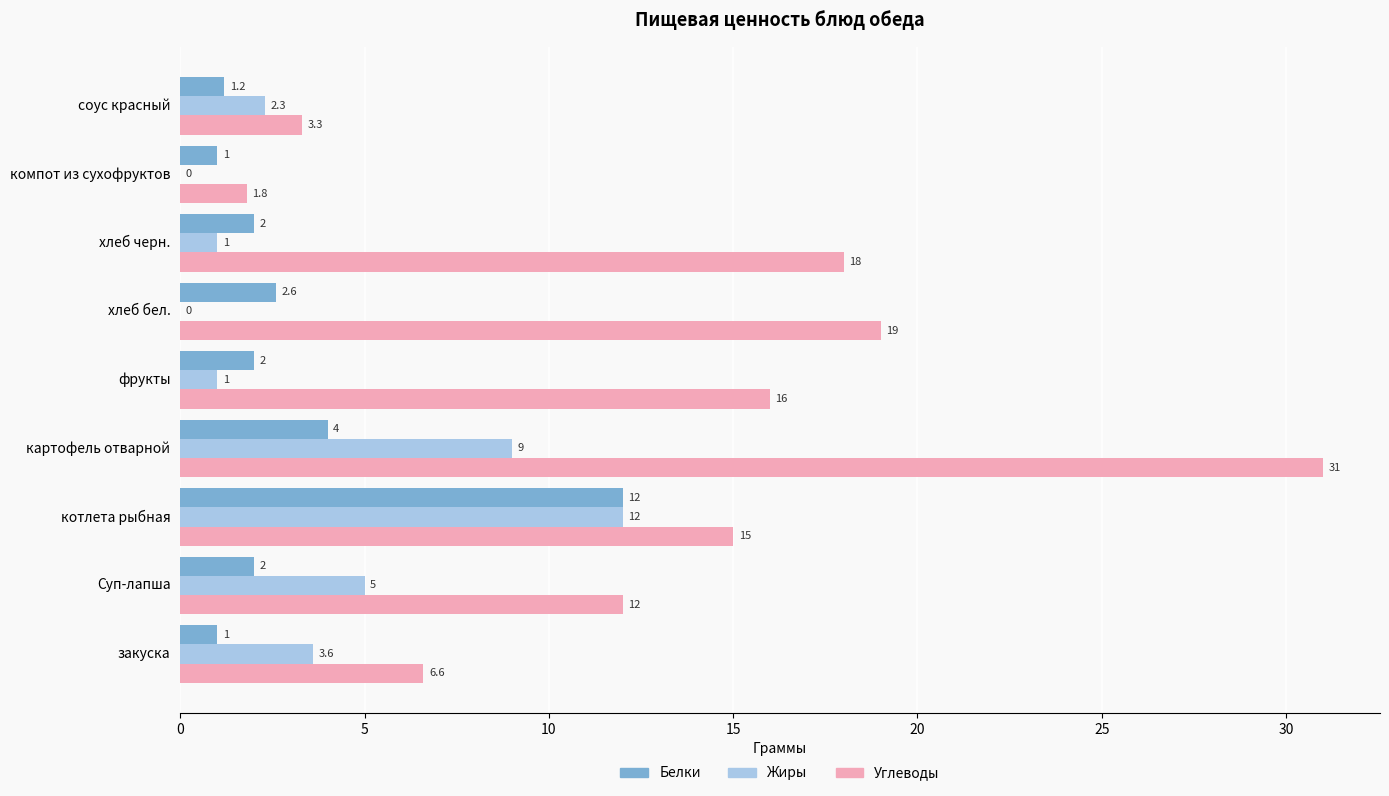

Which label corresponds to the largest value in the chart?

картофель отварной